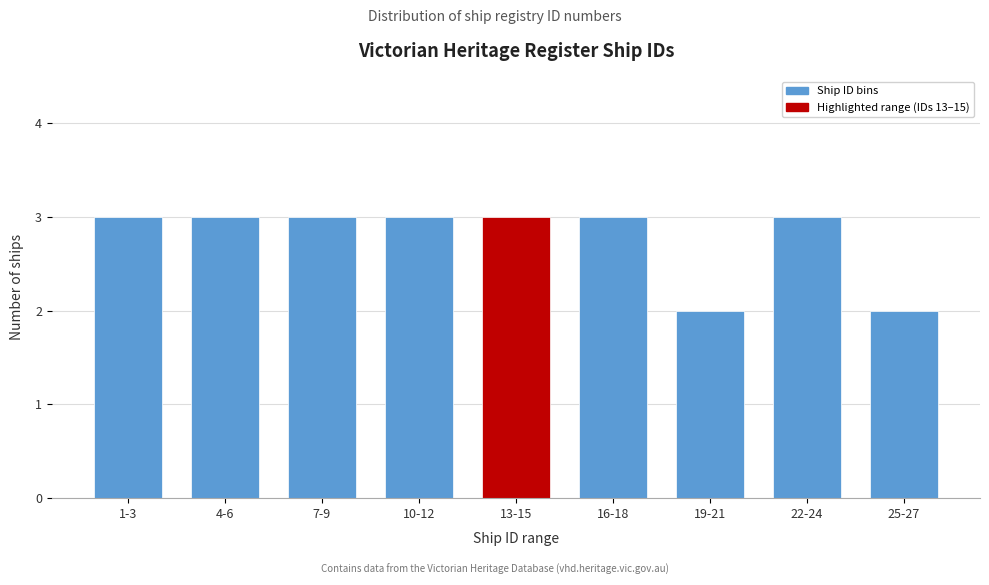

Reading left to right, what are all the values shown in this chart?

1-3=3	4-6=3	7-9=3	10-12=3	13-15=3	16-18=3	19-21=2	22-24=3	25-27=2